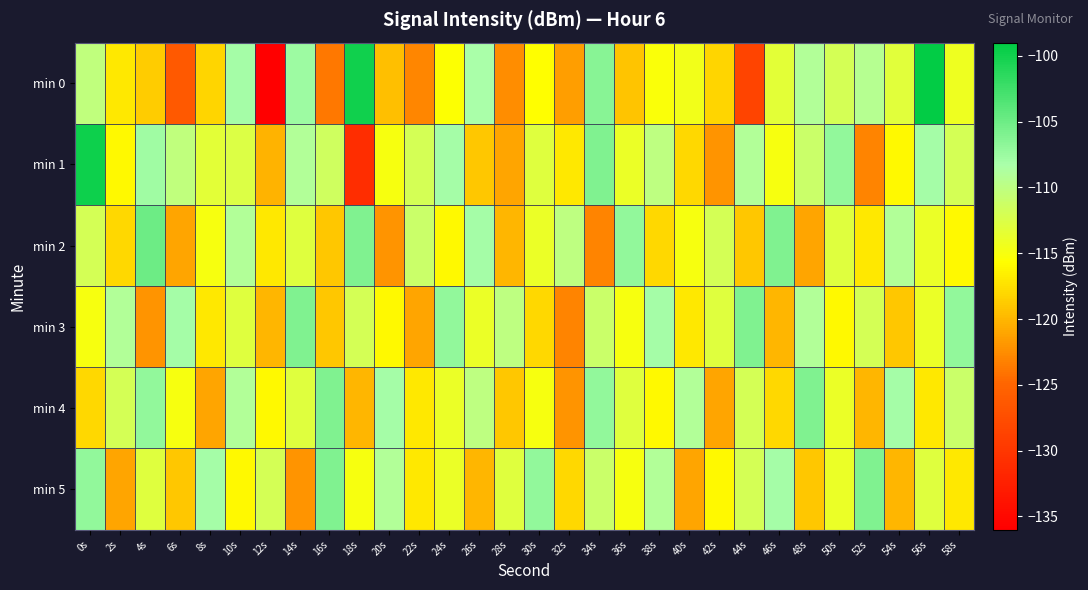

Which category has the highest value across all series?

56s